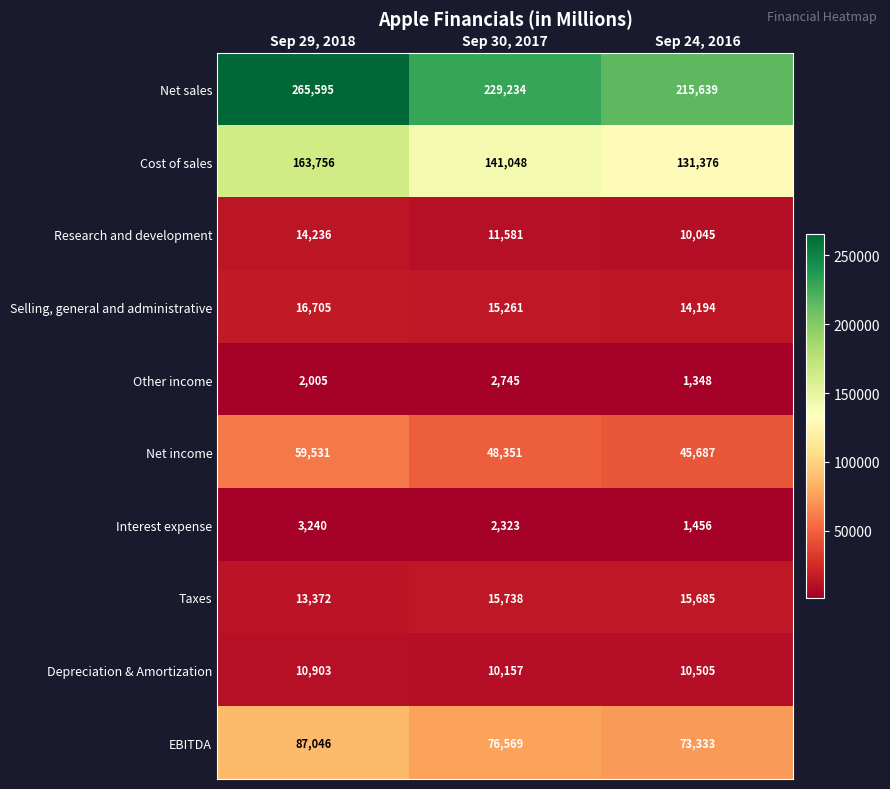

What value does the Net sales series have at Sep 30, 2017, to the nearest 50?

229250